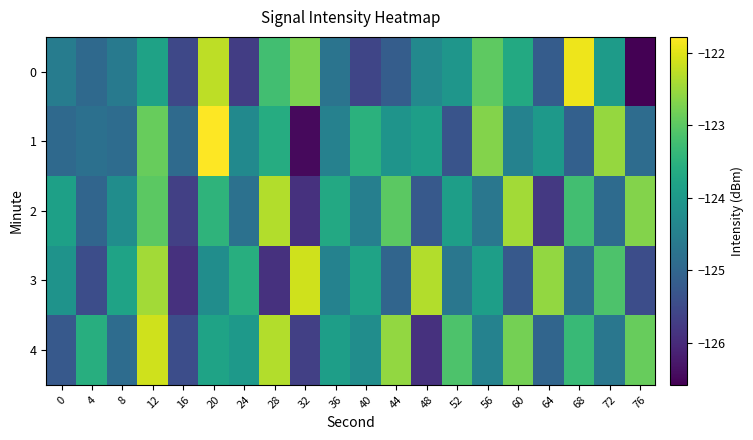

Which series has the largest total across all categories?

4